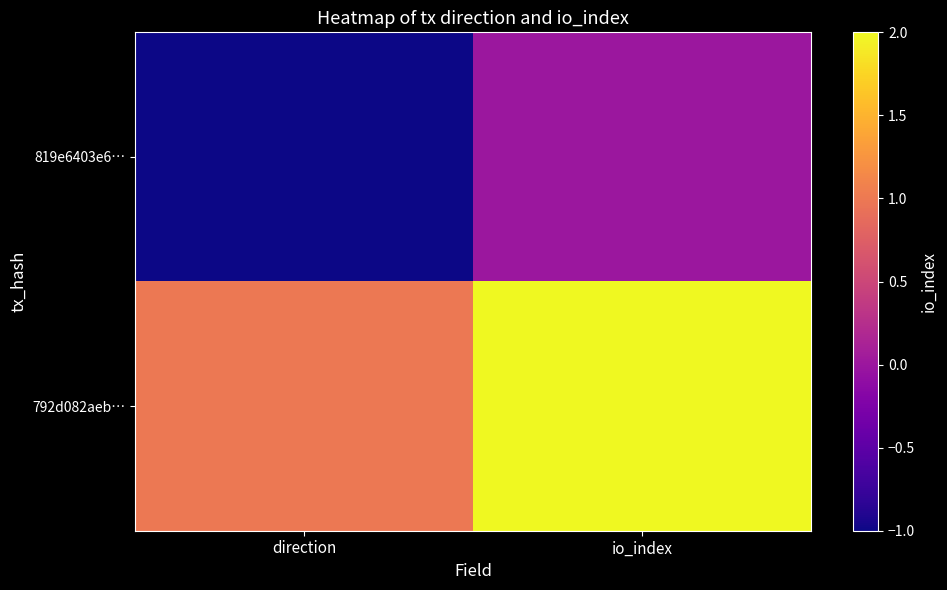

Reading left to right, extract all data points from this chart.

819e6403e6…: direction=-1	io_index=0
792d082aeb…: direction=1	io_index=2